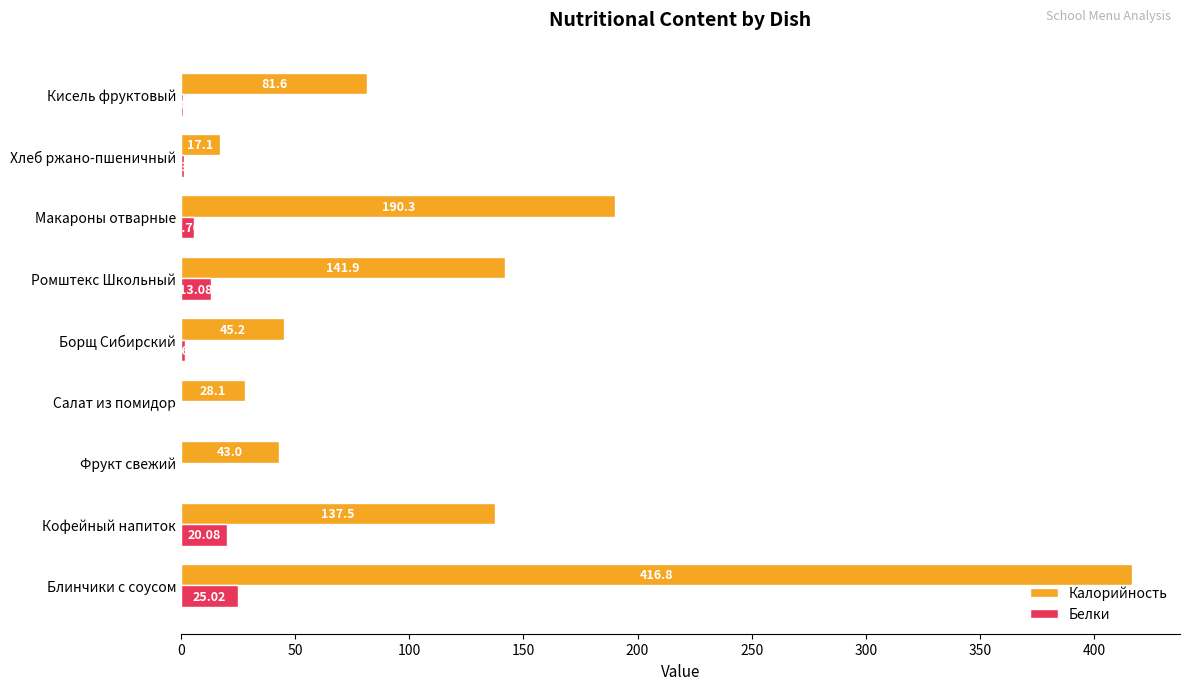

What are all the series names shown in the legend?

Калорийность, Белки